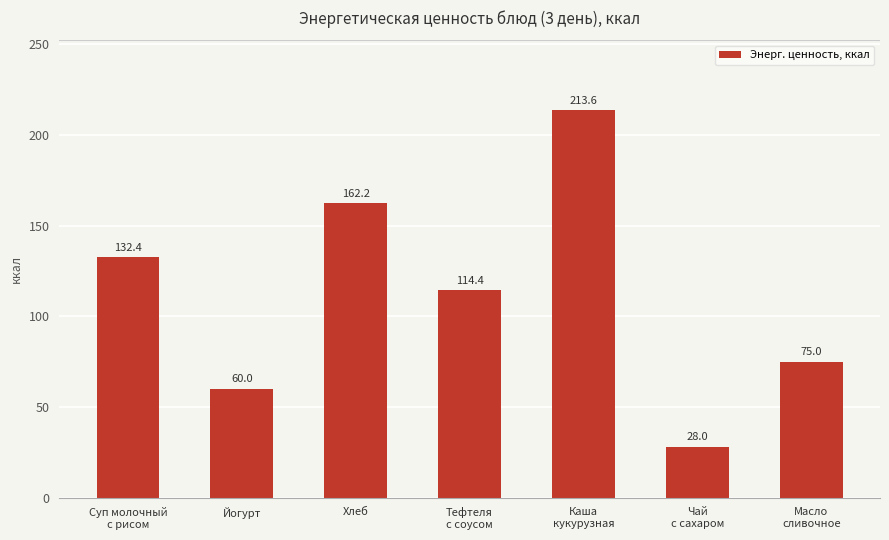

How many categories are shown in the chart?

7